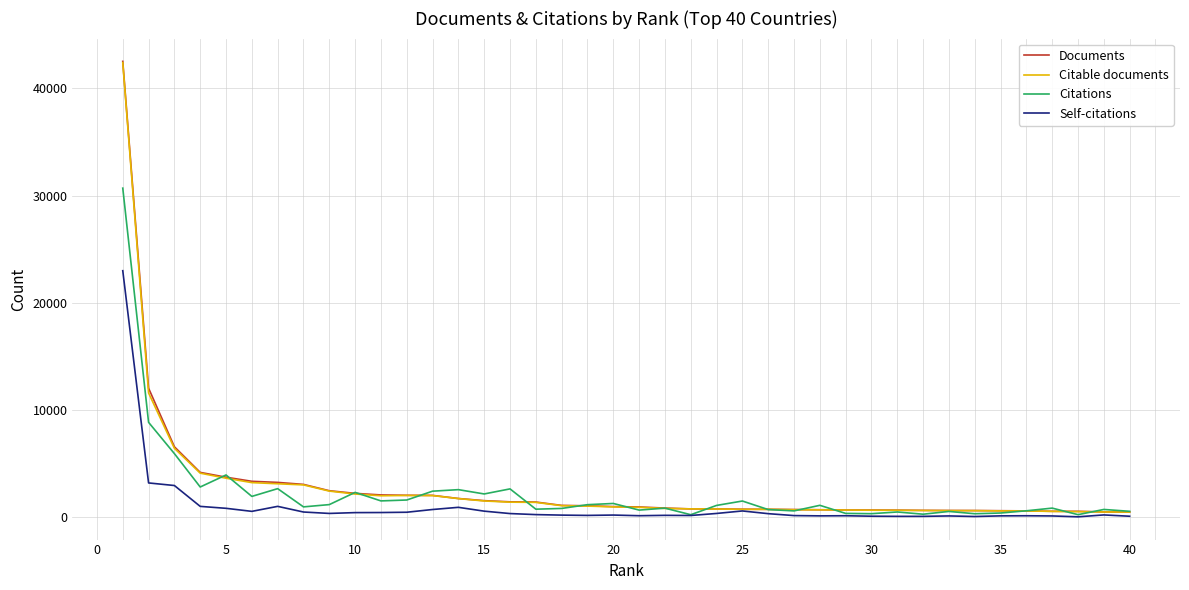

Which series has the widest spread of values?

Documents